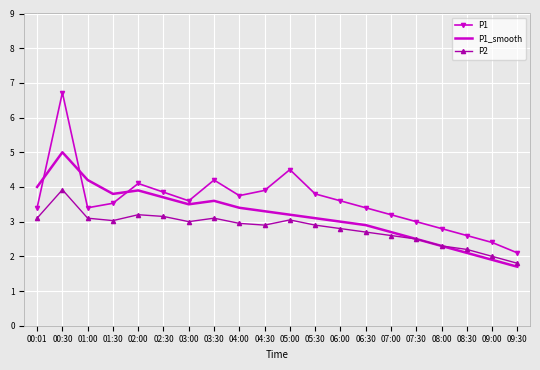

Read the P1 value at 06:00.

3.6